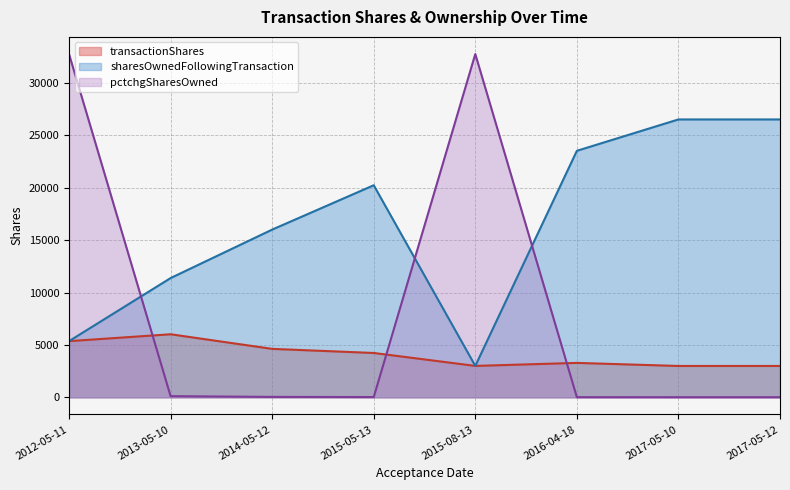

Reading right to left, transcribe all the data shown in this chart.

transactionShares: 2017-05-12=2995	2017-05-10=2995	2016-04-18=3287	2015-08-13=3000	2015-05-13=4234	2014-05-12=4626	2013-05-10=6020	2012-05-11=5364
sharesOwnedFollowingTransaction: 2017-05-12=26526	2017-05-10=26526	2016-04-18=23531	2015-08-13=3000	2015-05-13=20244	2014-05-12=16010	2013-05-10=11384	2012-05-11=5364
pctchgSharesOwned: 2017-05-12=13	2017-05-10=13	2016-04-18=16	2015-08-13=32767	2015-05-13=26	2014-05-12=41	2013-05-10=112	2012-05-11=32767